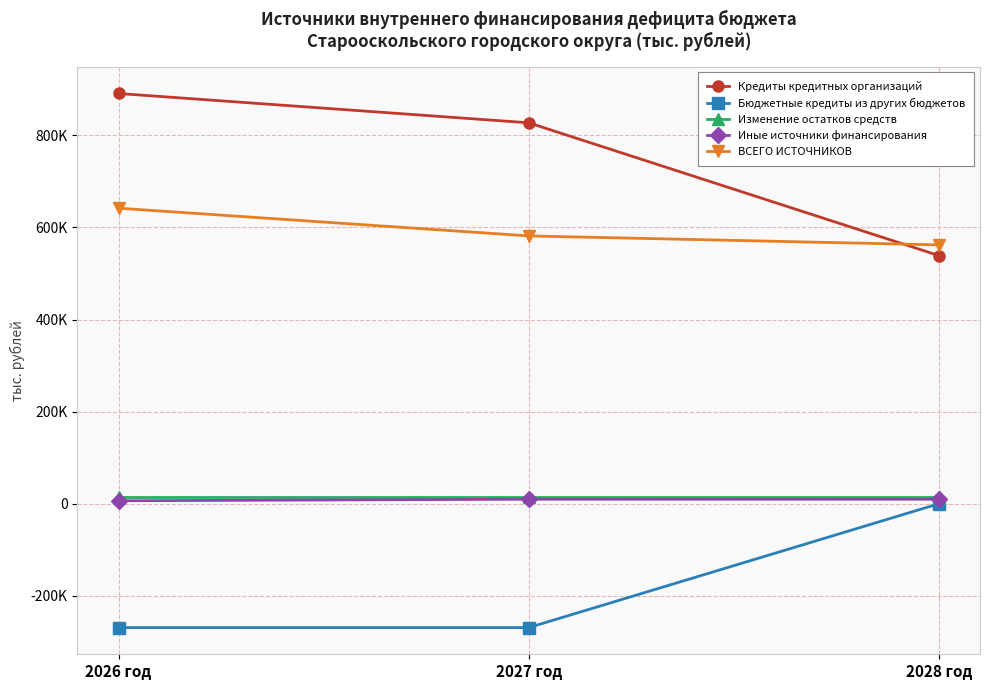

Read the Кредиты кредитных организаций value at 2026 год.

890974.6